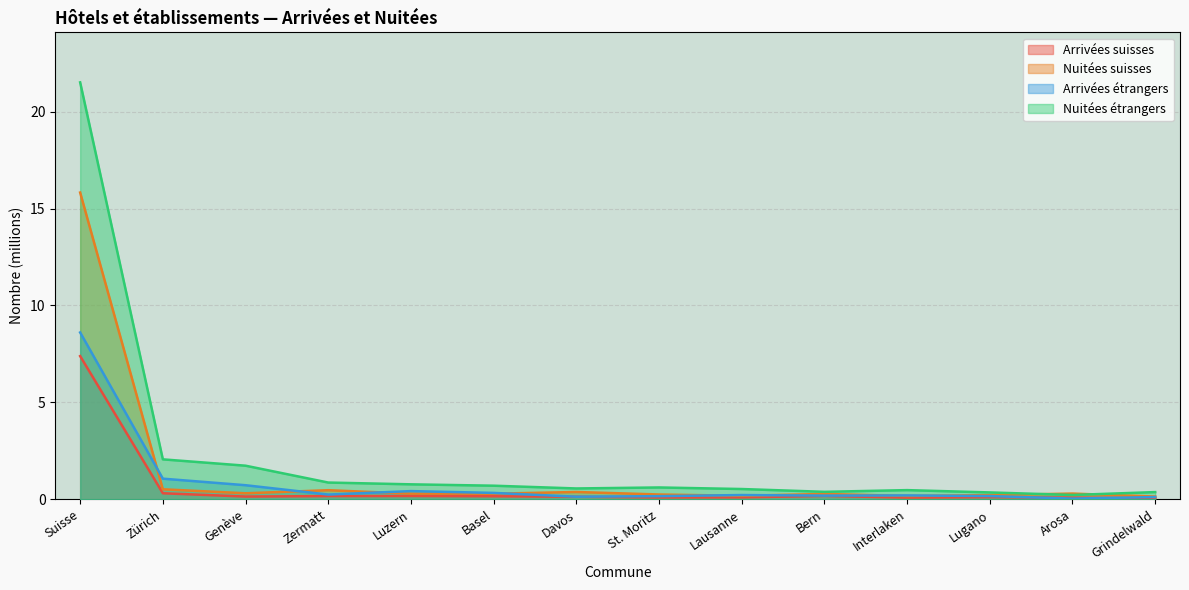

True or false: Nuitées suisses has a value of 0.2 at Lugano.

True